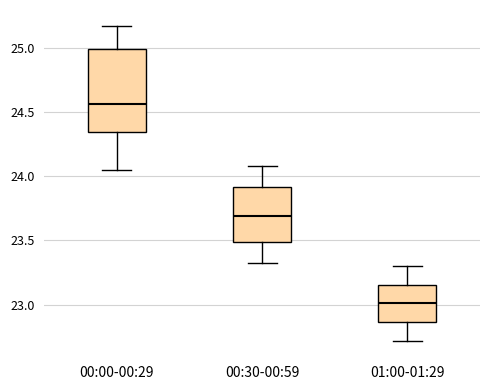

Which box is the tallest, from its lower edge to its upper edge?

00:00-00:29